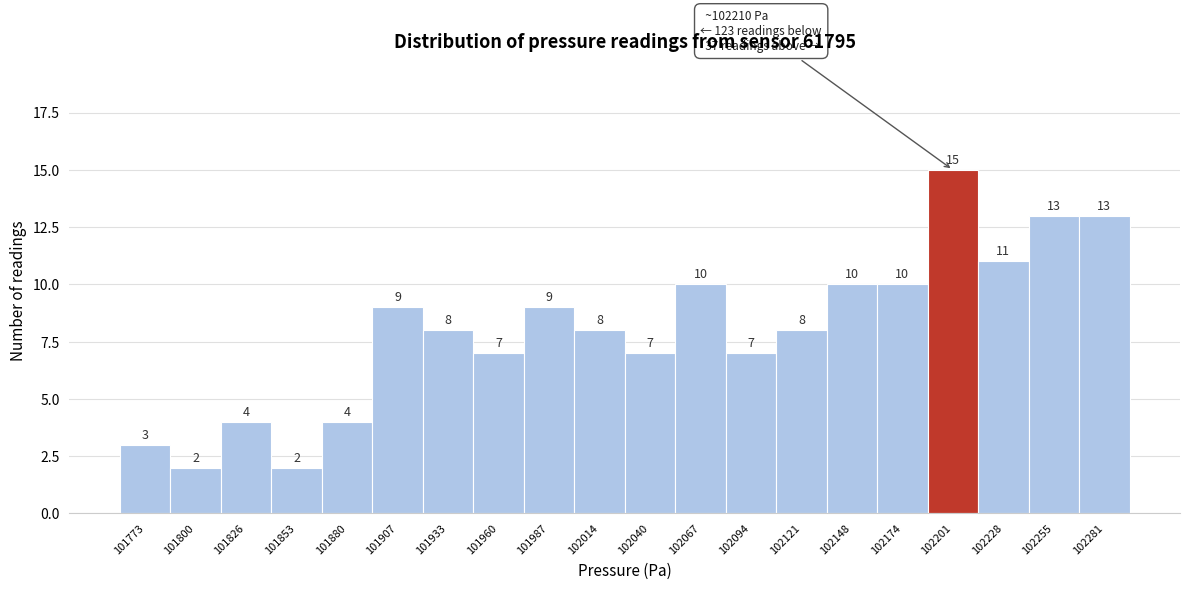

Which range on the x-axis has the tallest bar?

102190 to 102215